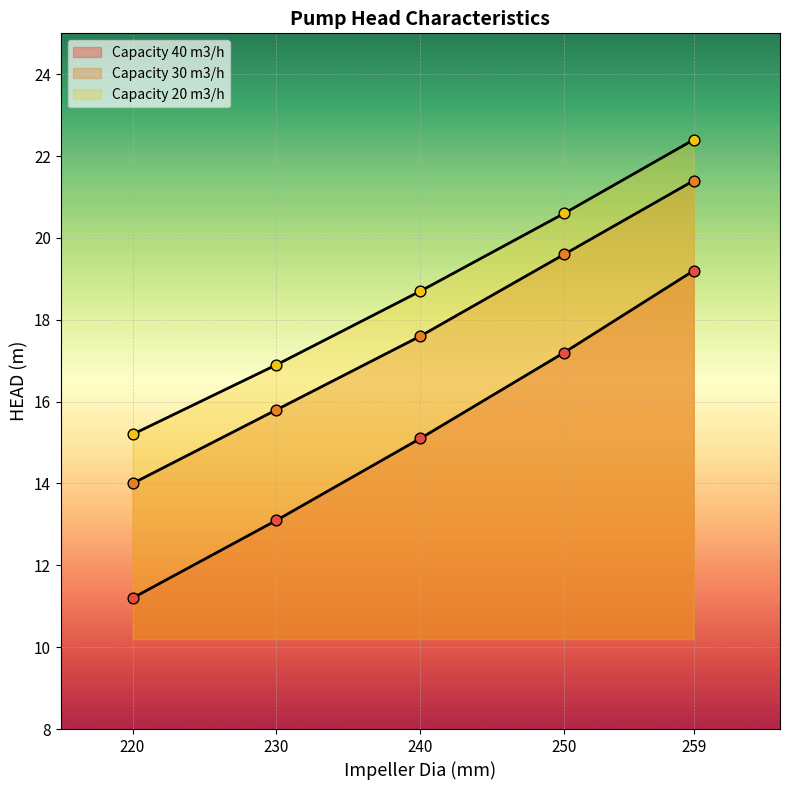

Is the value of Capacity 30 m3/h at 220 greater than the value of Capacity 40 m3/h at 220?

Yes